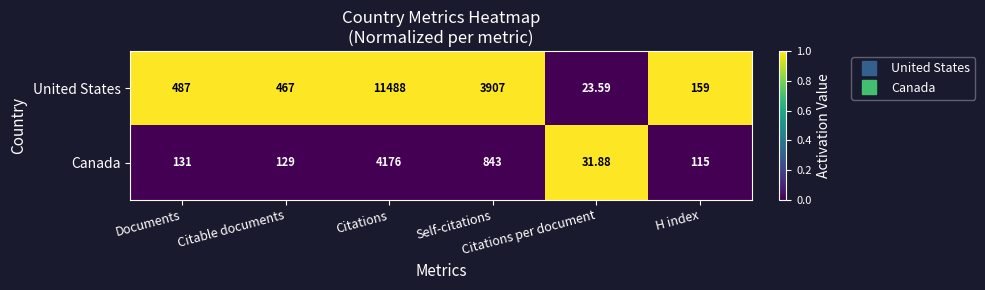

Which series has the largest range (max minus min)?

United States